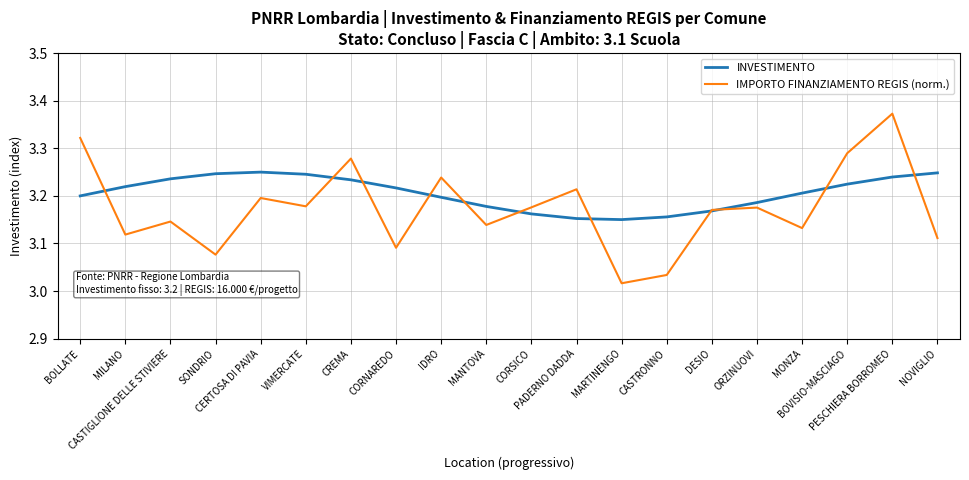

Is it true that IMPORTO FINANZIAMENTO REGIS (norm.) equals 2.0 at MILANO?

False